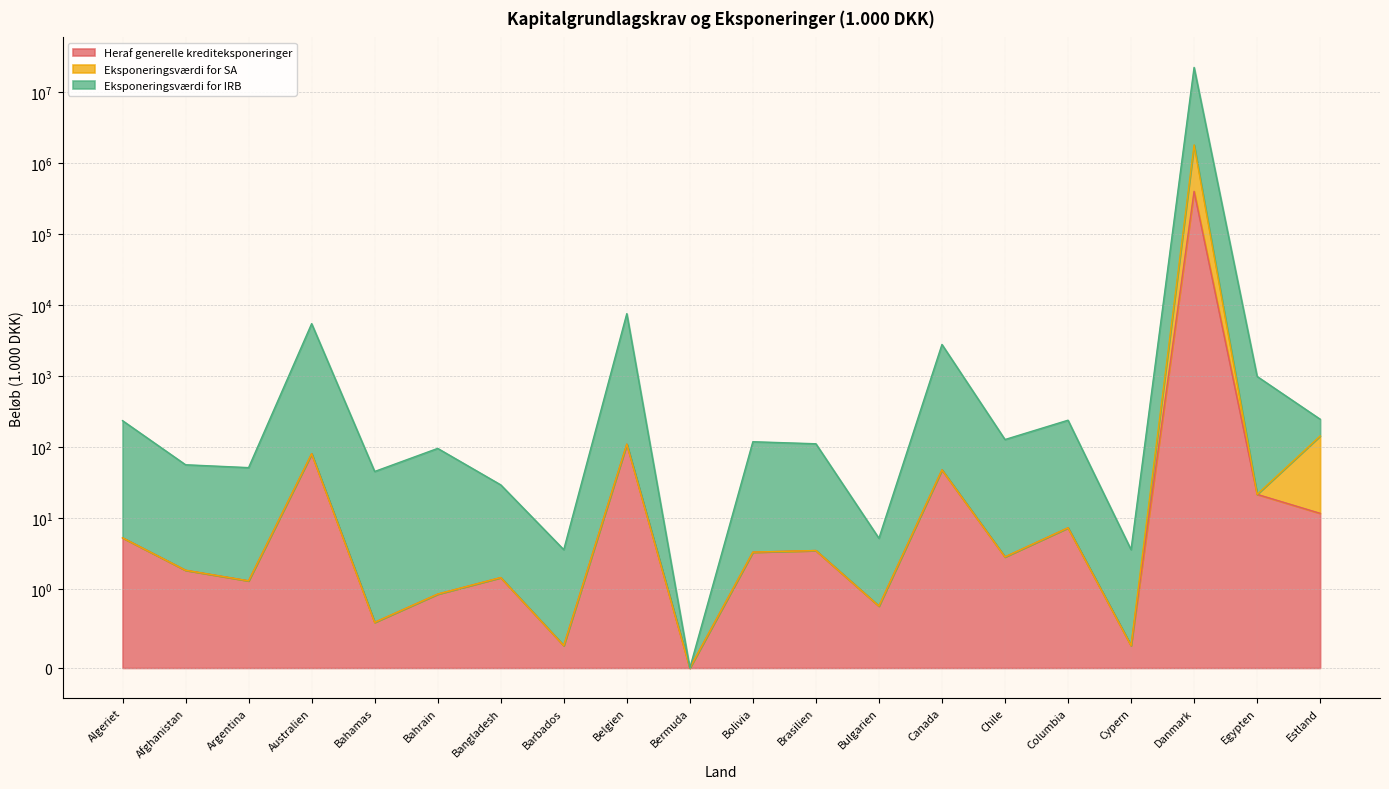

At which category does Eksponeringsværdi for SA reach its first local peak?

Australien